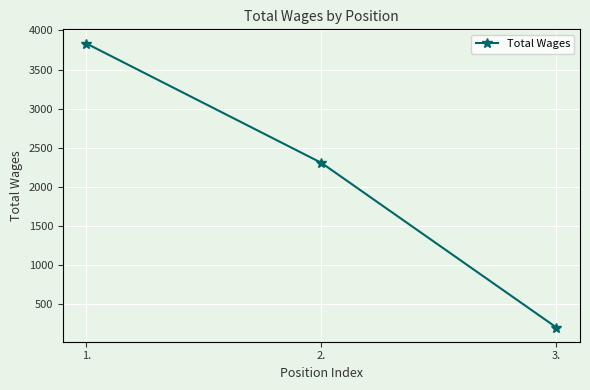

What is the label of the 2nd point from the right?

2.